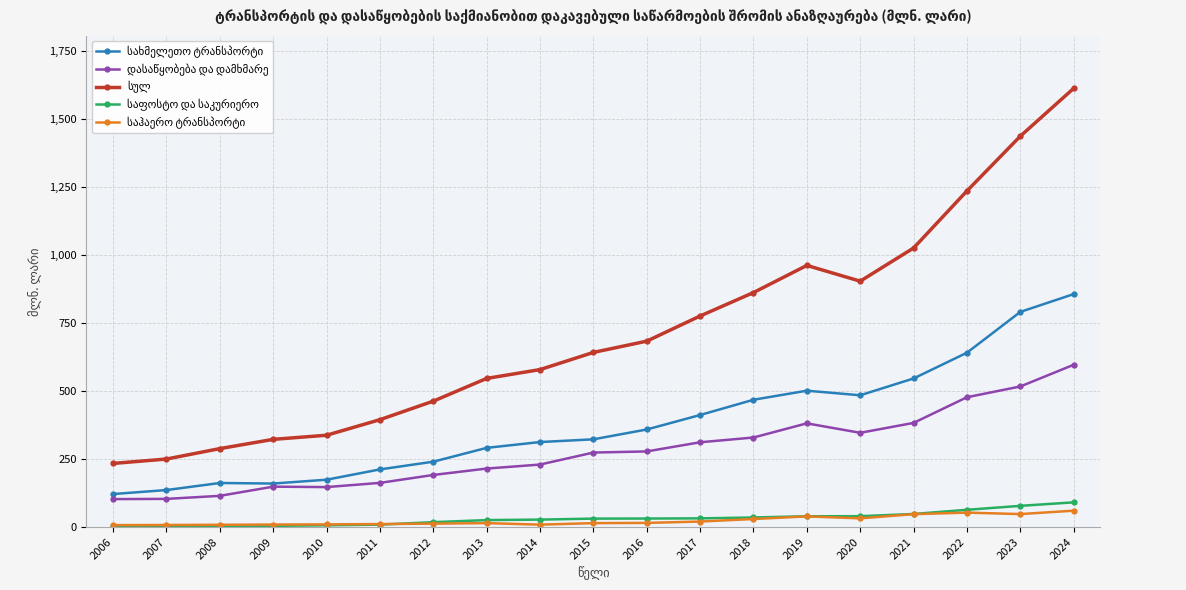

At which category is the sum across all series the highest?

2024